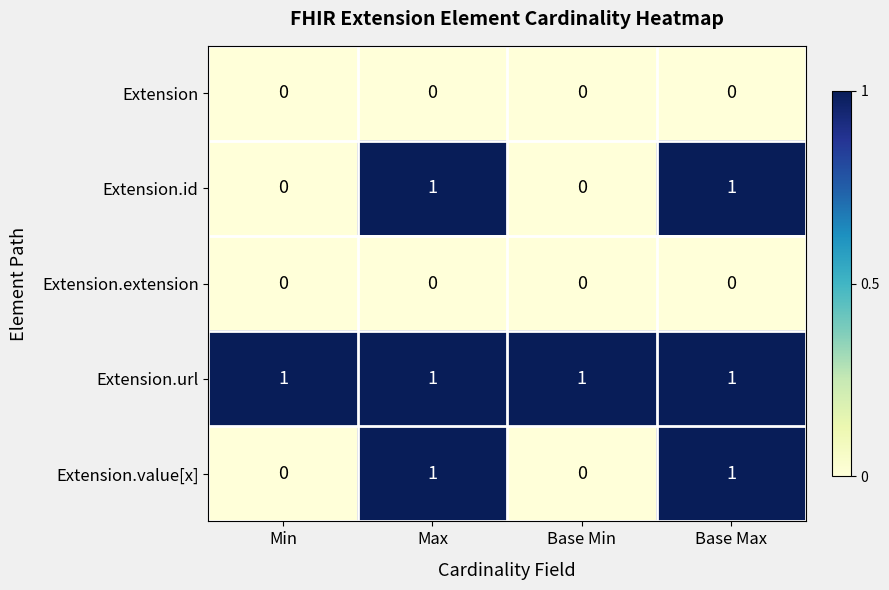

What is the total value across all series at Base Max?

3